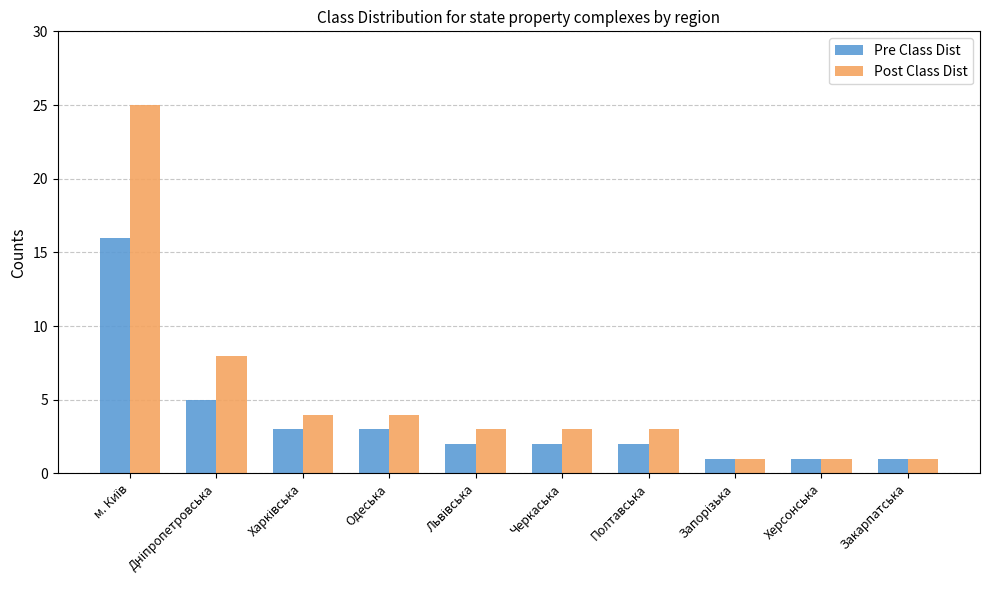

How many categories are shown in the chart?

10